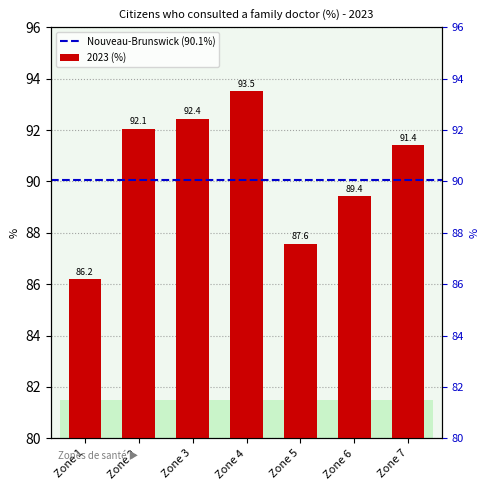

What is the change in value from Zone 1 to Zone 2?

+5.9